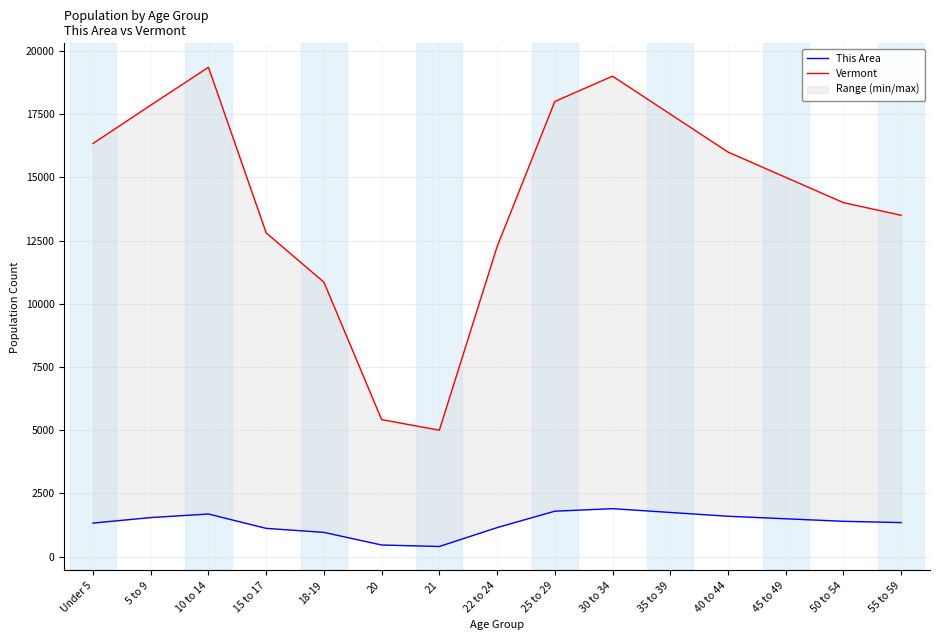

What is the difference between the This Area values at 18-19 and 40 to 44?

638